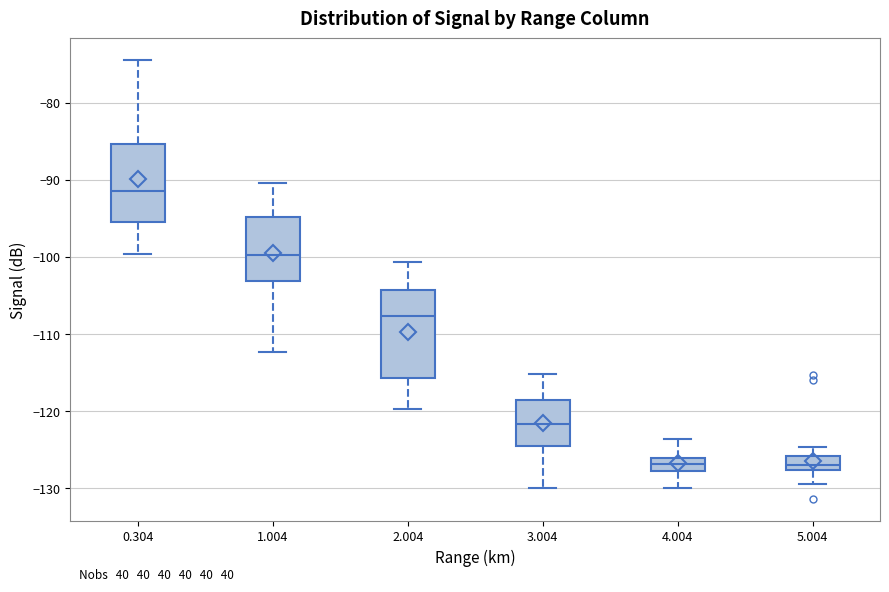

Reading left to right, transcribe this box plot: for each box, give where its median line is, the range the box spans, and where its two whiskers end, as read against the y-axis. The values are not printed on the chart, so give them approximately, as read against the axis.

0.304: median -91, box -96 to -85, whiskers -100 to -74
1.004: median -100, box -103 to -95, whiskers -112 to -90
2.004: median -108, box -116 to -104, whiskers -120 to -101
3.004: median -122, box -125 to -119, whiskers -130 to -115
4.004: median -127, box -128 to -126, whiskers -130 to -124
5.004: median -127, box -128 to -126, whiskers -129 to -125